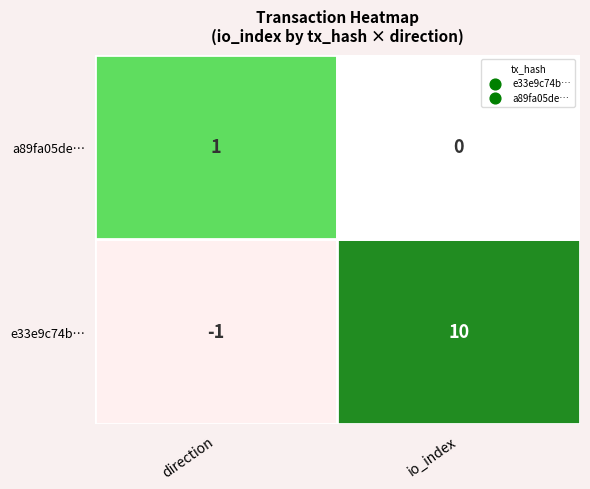

Is it true that e33e9c74b877baf1107a24c14437a946f4c4280 equals 0 at direction?

False